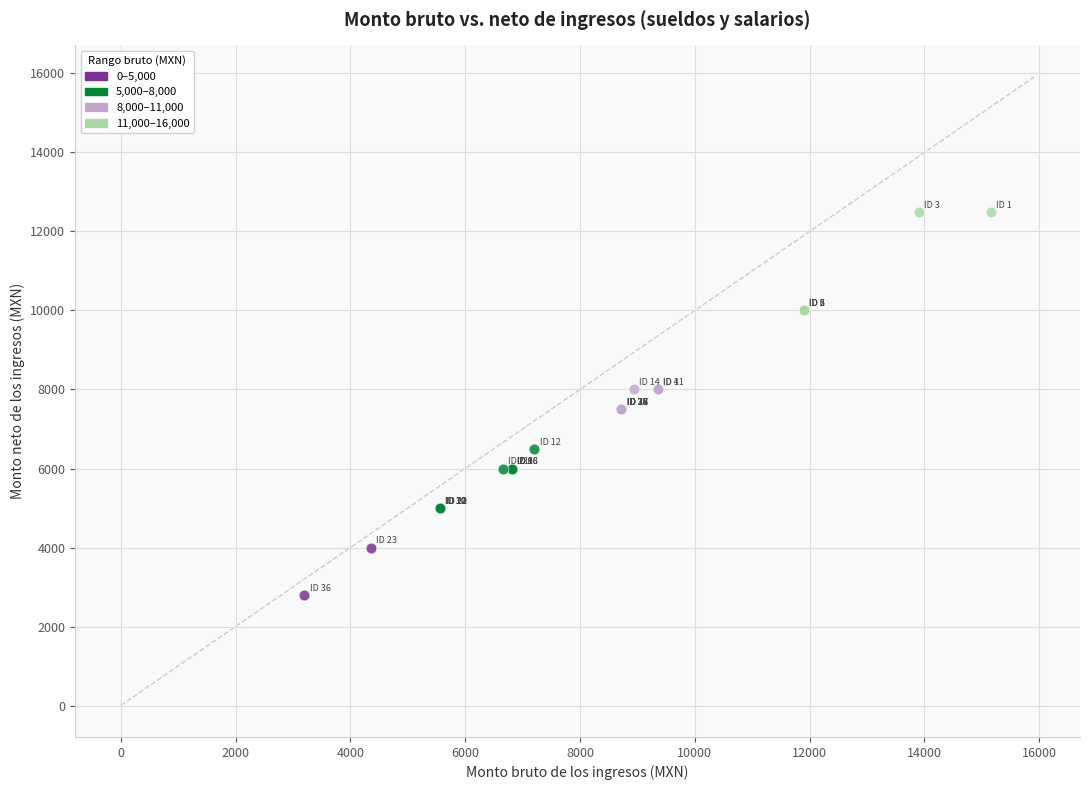

Which series has the largest Y range (max minus min)?

11,000–16,000